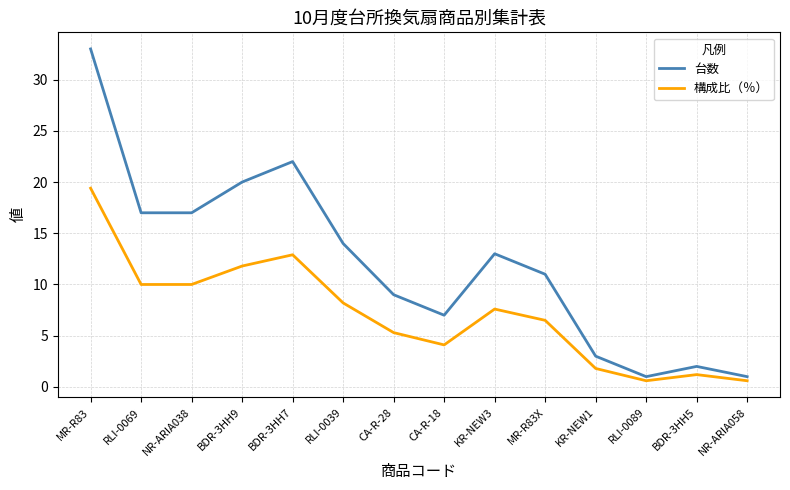

What is the sum of the 構成比（％） values at RLI-0039 and CA-R-18?

12.3